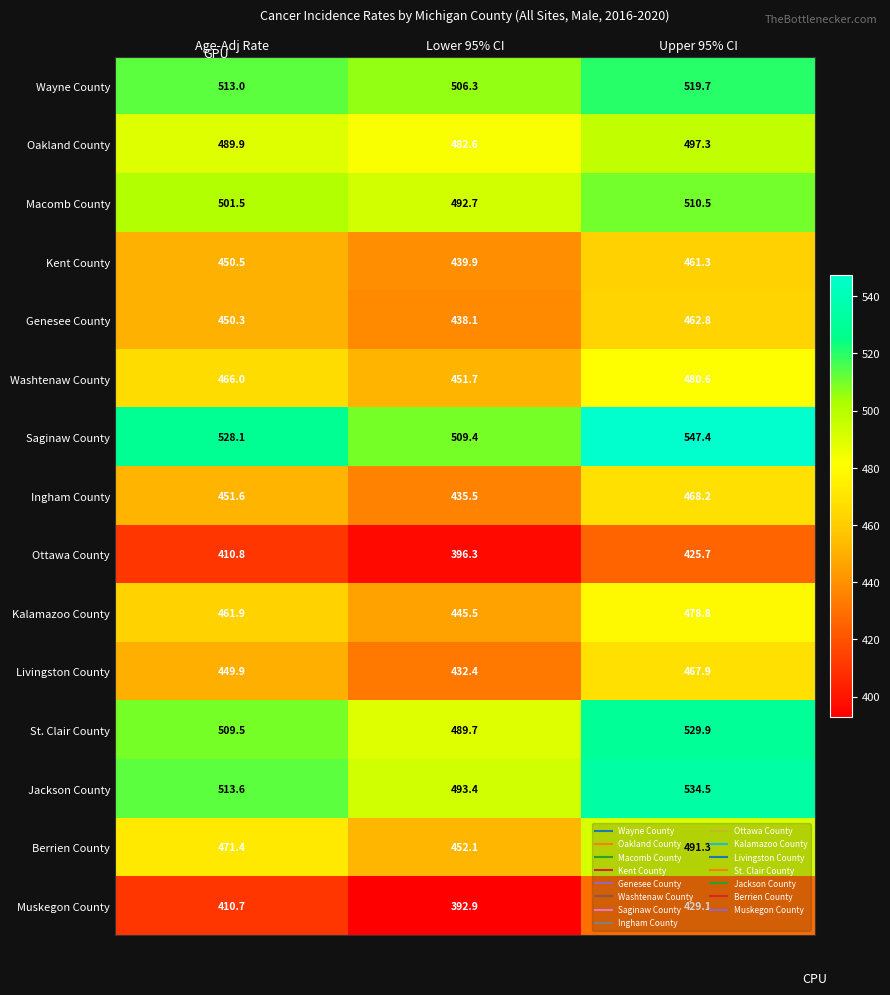

What is the spread (max minus min) of values at Upper 95% CI?

121.7